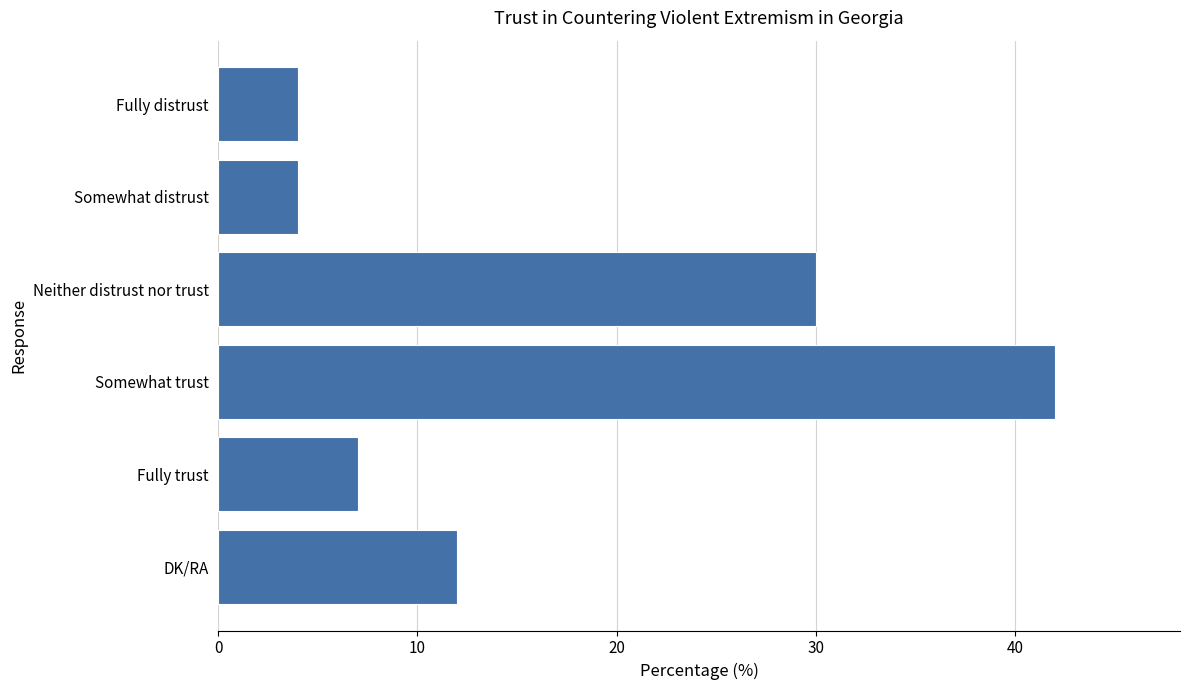

Count the number of categories in the chart.

6